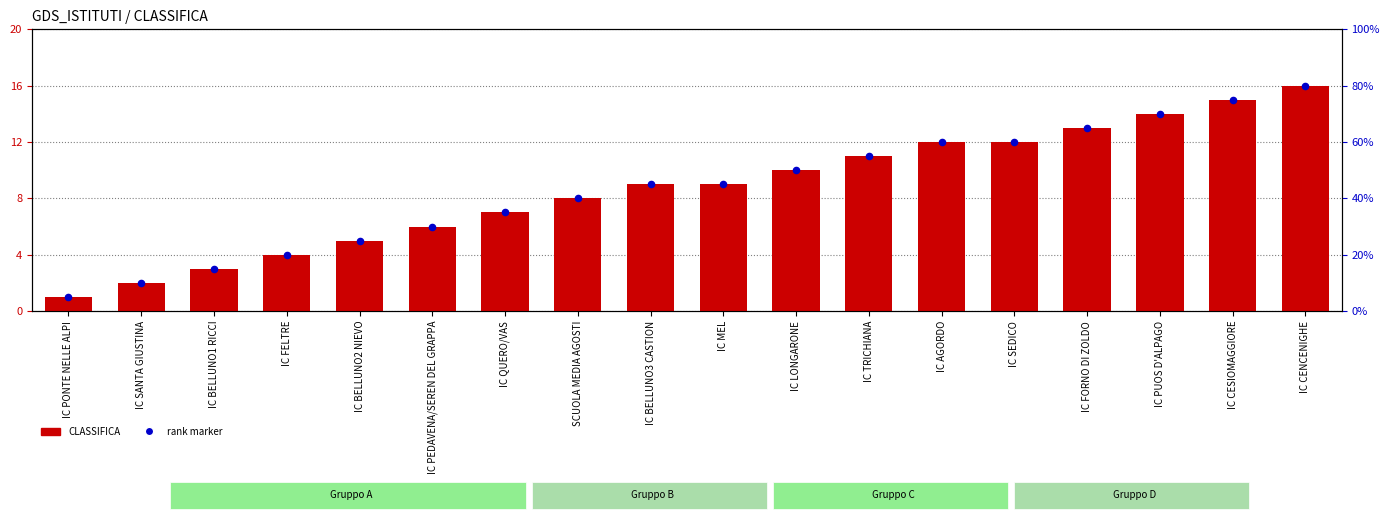

At how many categories does at least one series exceed 1?

17